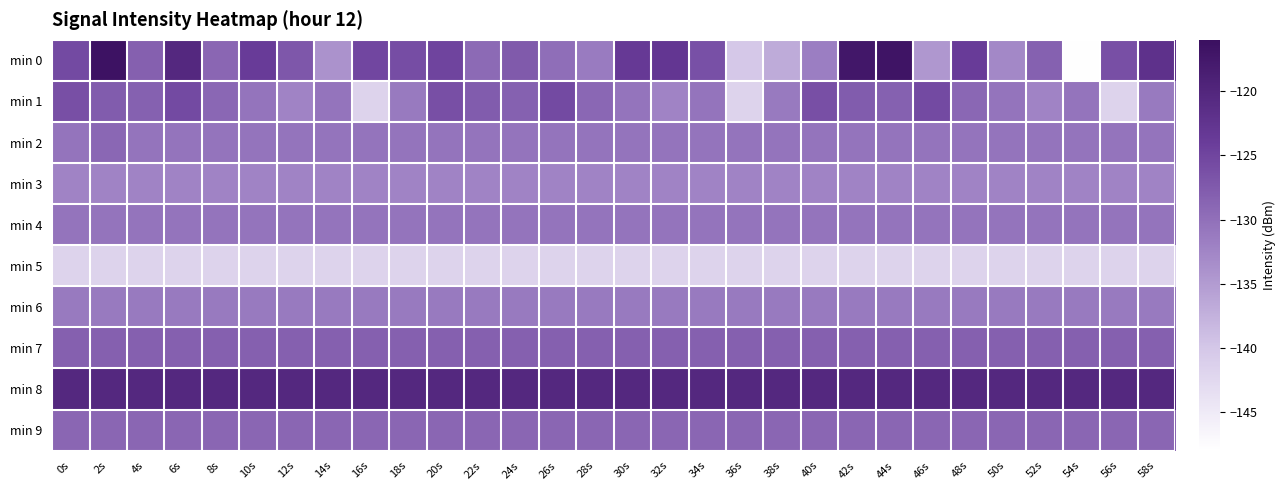

Which series has the largest range (max minus min)?

min 0